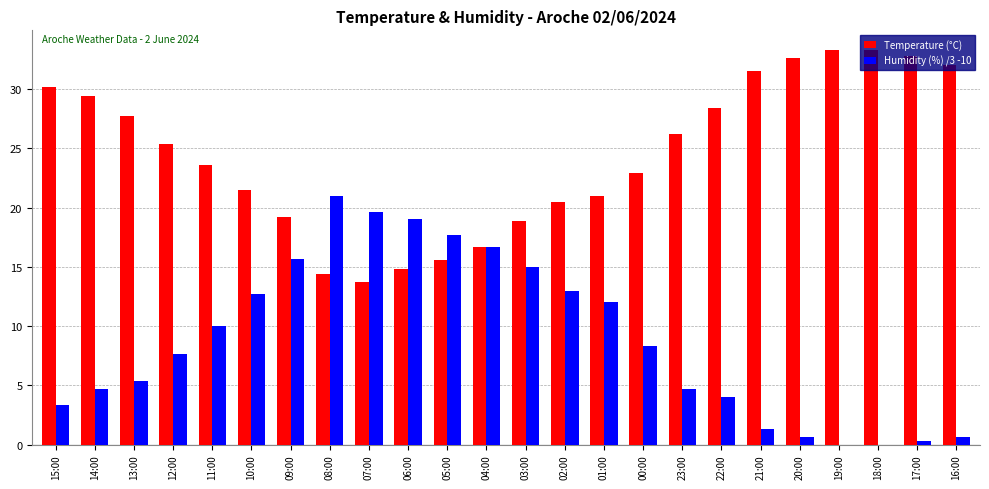

Count the number of categories in the chart.

24